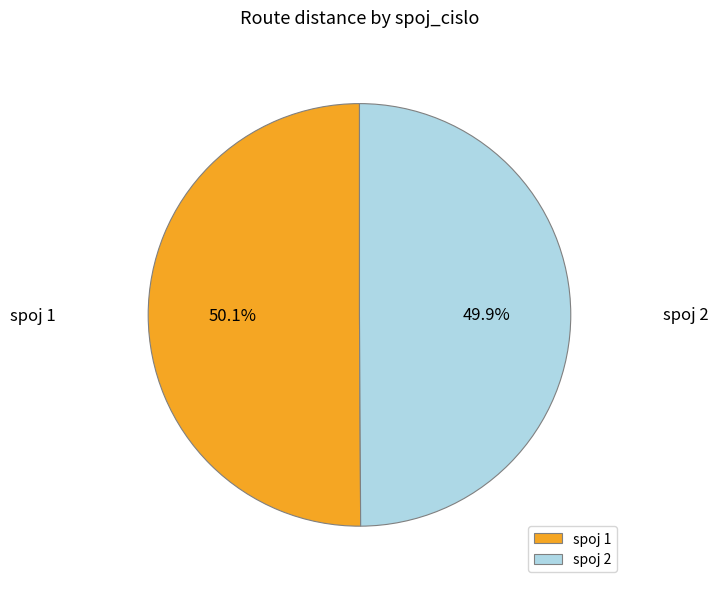

Is there any slice that represents more than half of the pie?

Yes